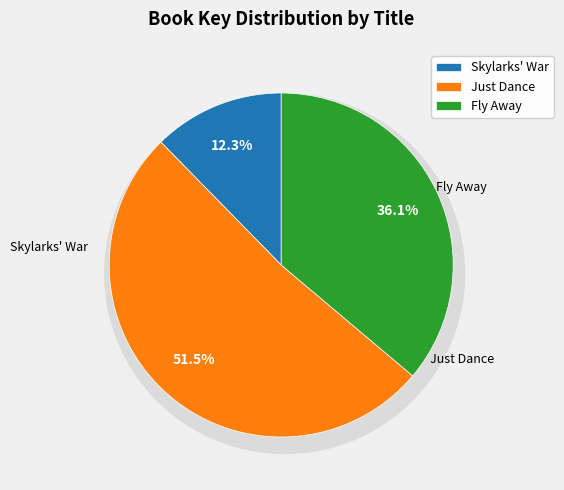

Which has a higher value, Fly Away (403910348) or Just Dance (575693447)?

Just Dance (575693447)